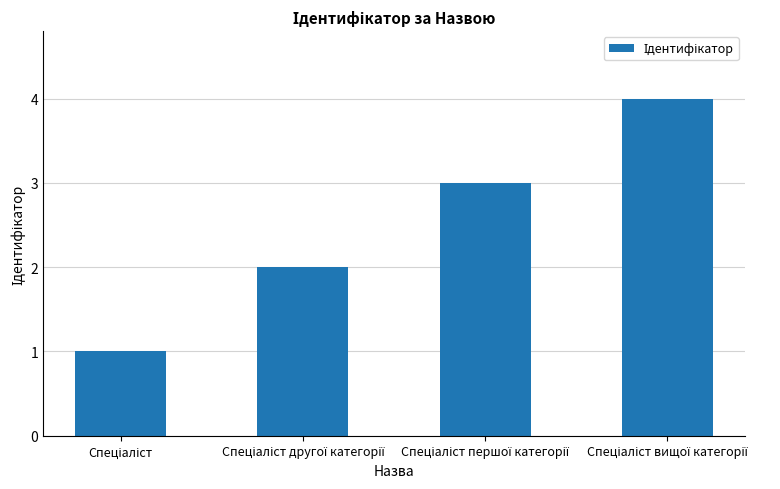

Are the bars horizontal?

No